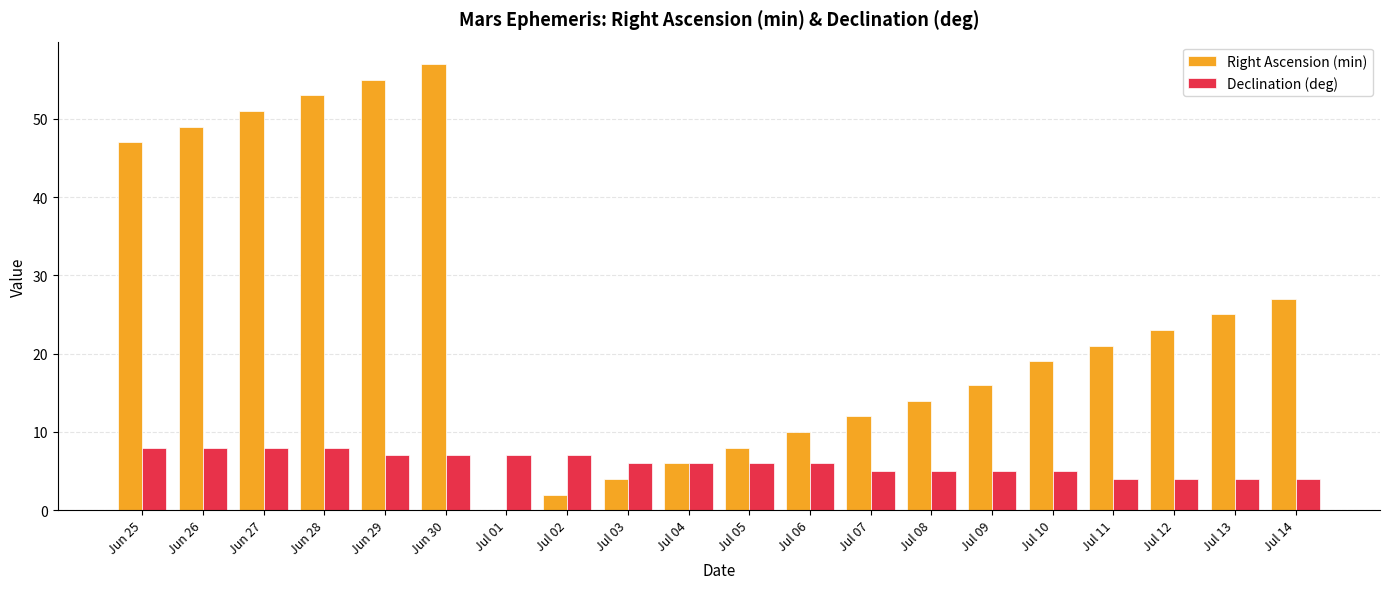

What is the maximum value shown in the chart?

57